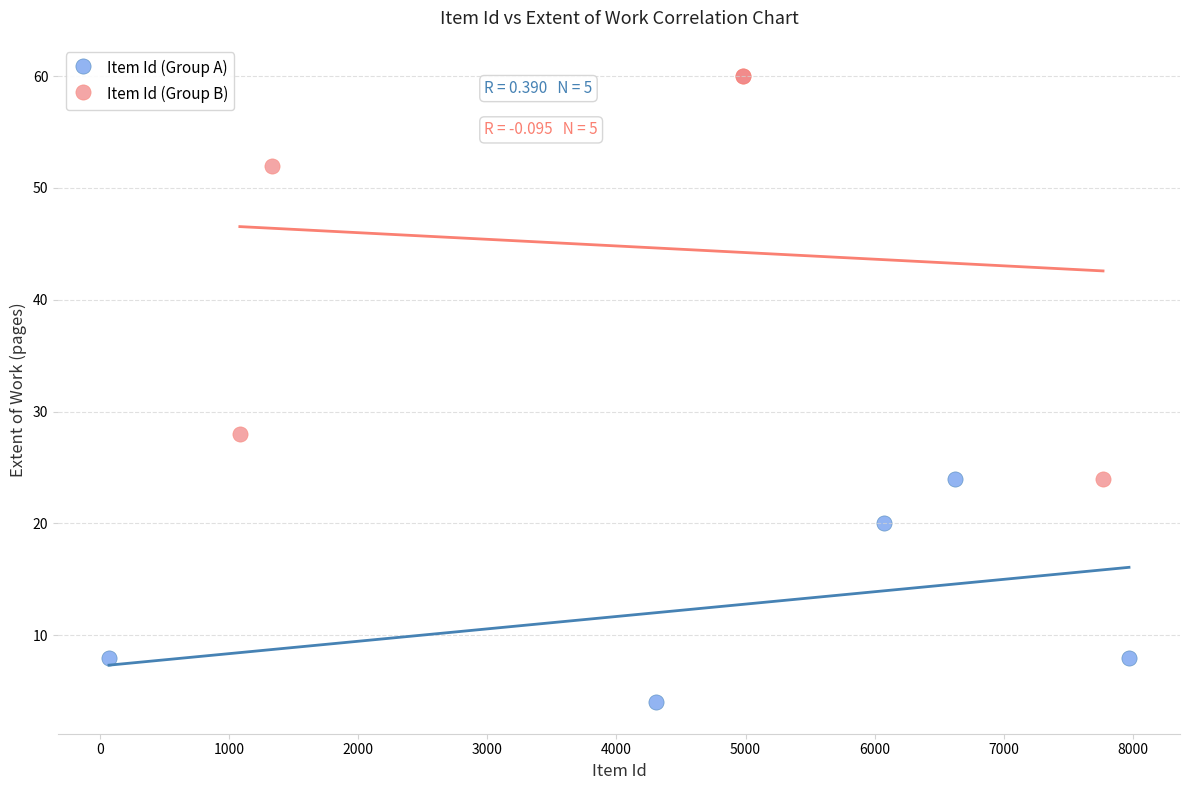

What are all the series names shown in the legend?

Item Id (Group A), Item Id (Group B)